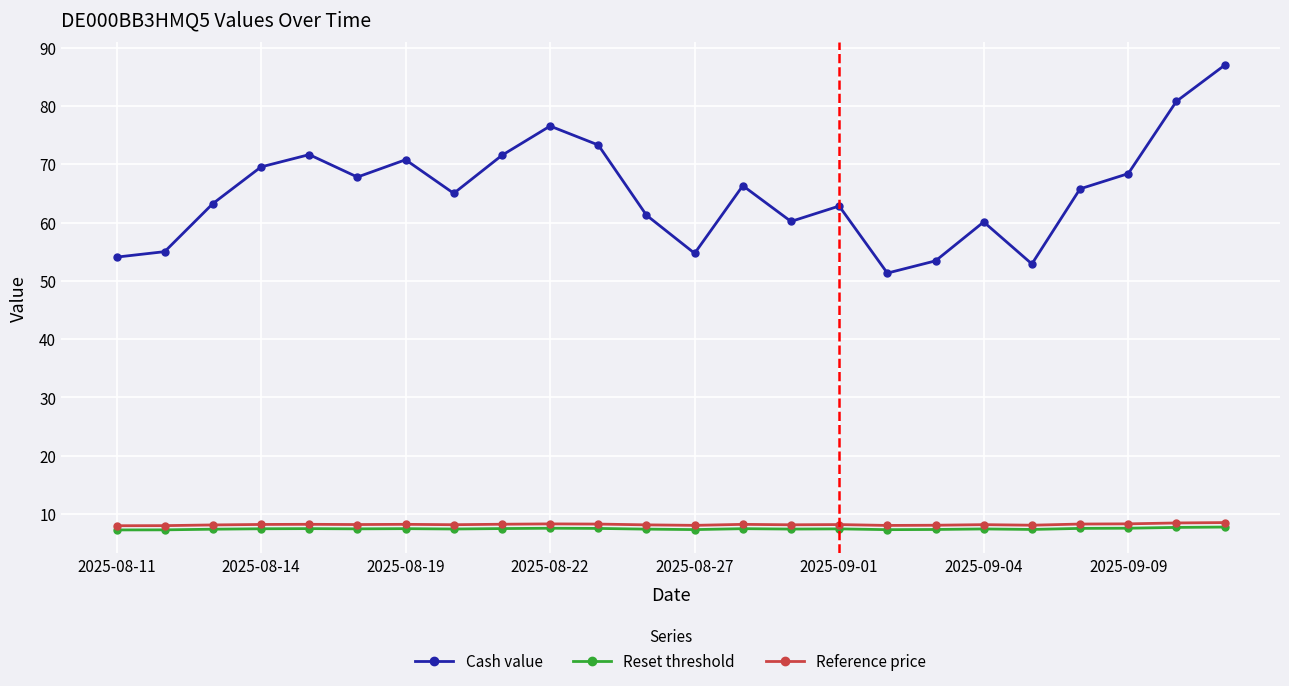

True or false: Reset threshold has more than 1 interior local peaks.

True